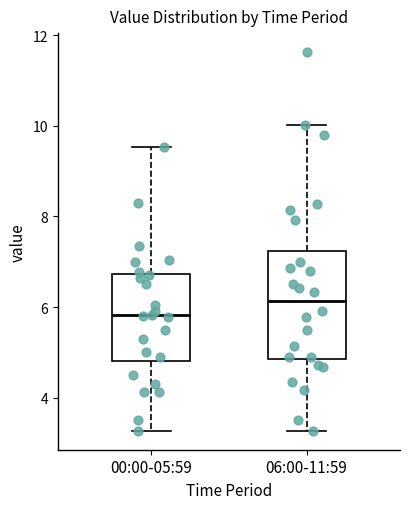

Which box's median line is the highest?

06:00-11:59